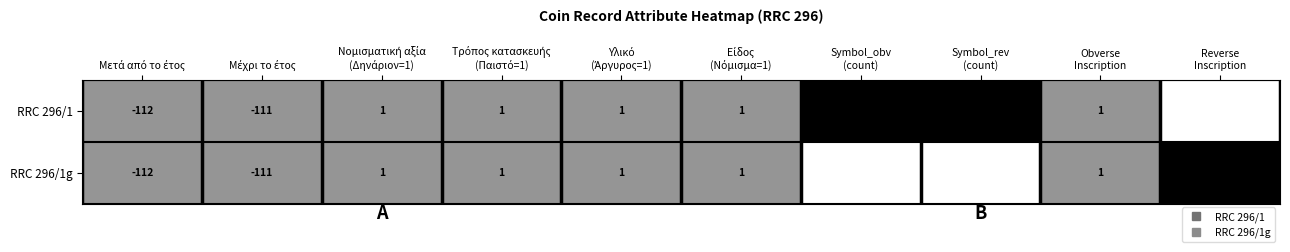

What is the difference between the second highest and minimum values in the RRC 296/1g series?

113